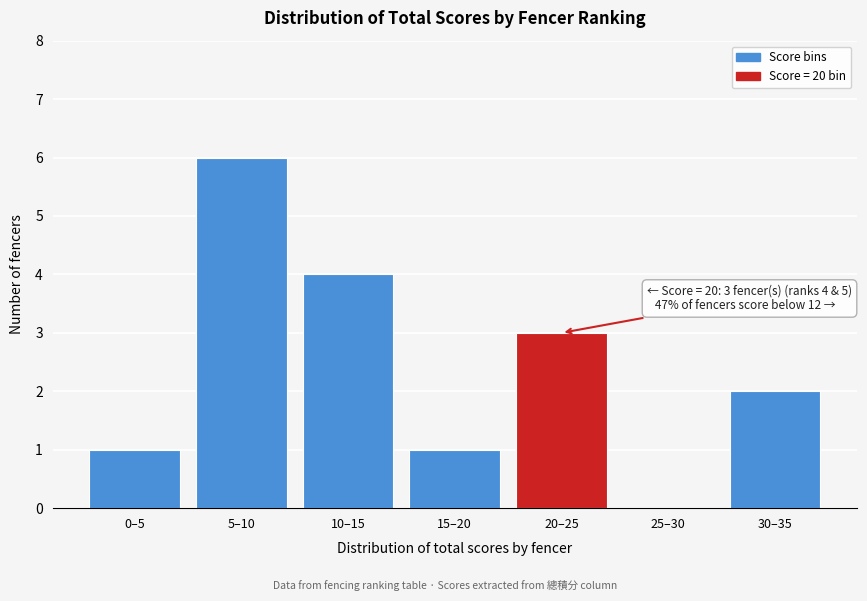

Reading right to left, extract all data points from this chart.

30–35=2	25–30=0	20–25=3	15–20=1	10–15=4	5–10=6	0–5=1